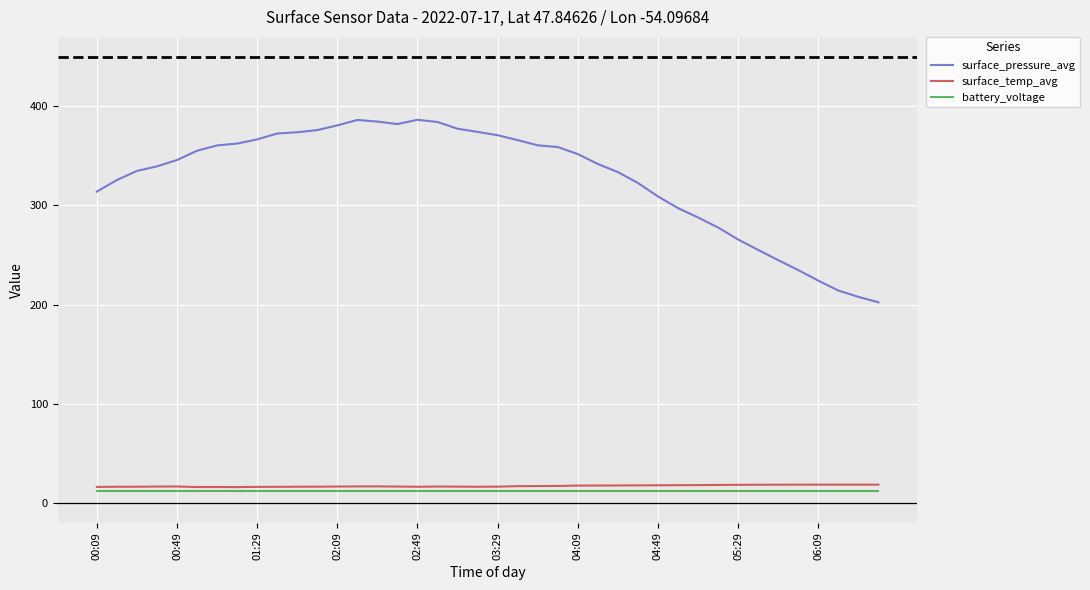

What is the average value of the surface_pressure_avg series?

327.7